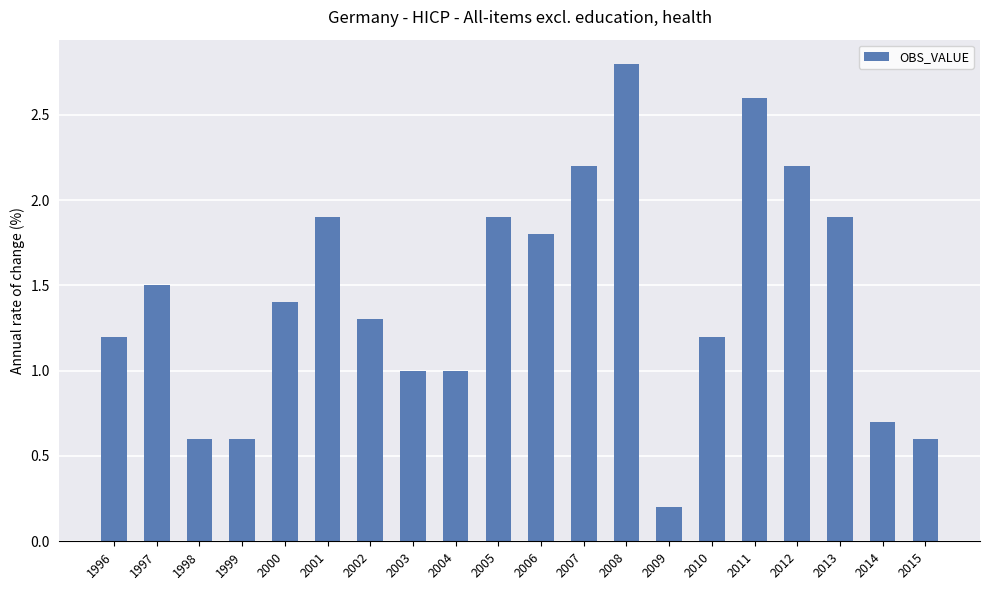

What is the maximum value shown in the chart?

2.8